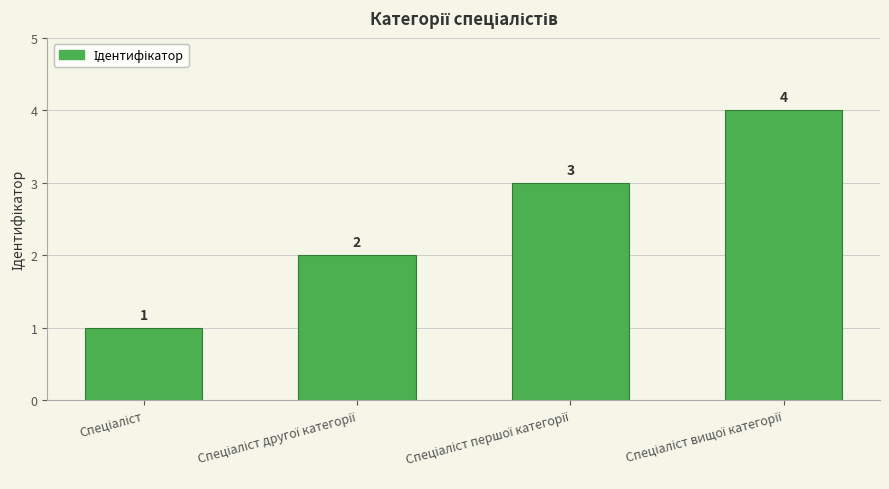

What is the maximum value shown in the chart?

4